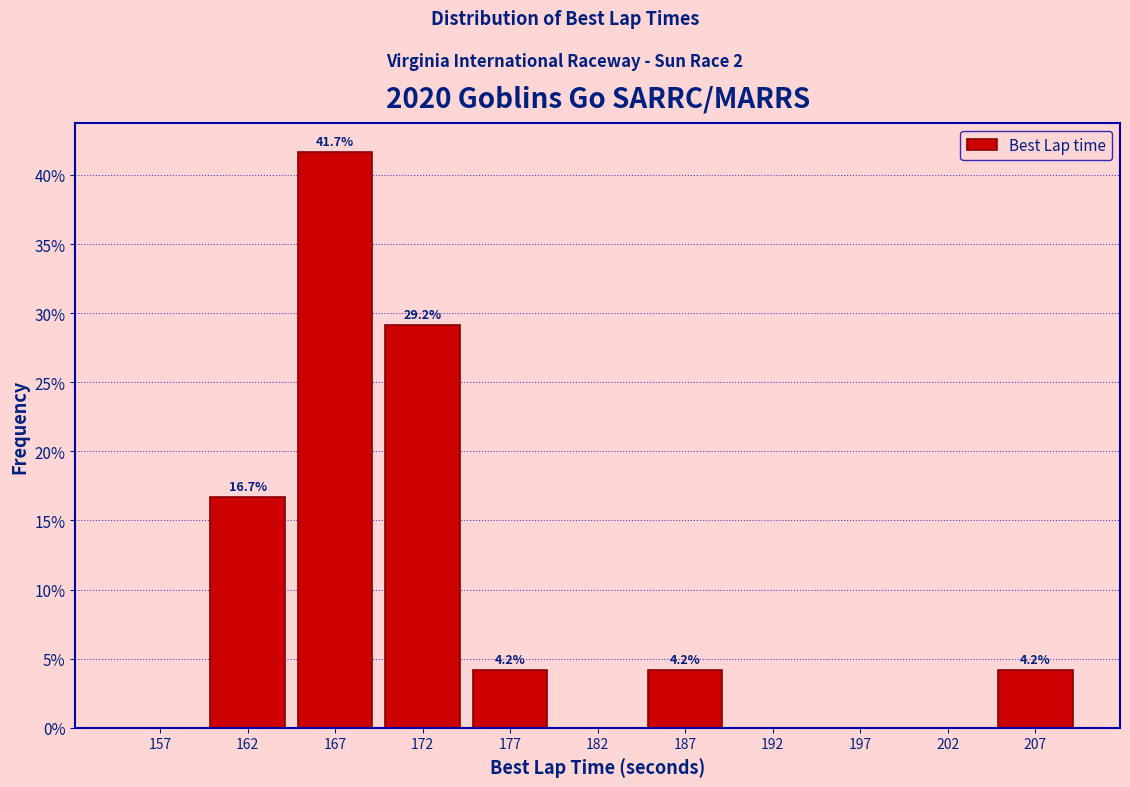

Over which range of the x-axis is the bar tallest?

165 to 170